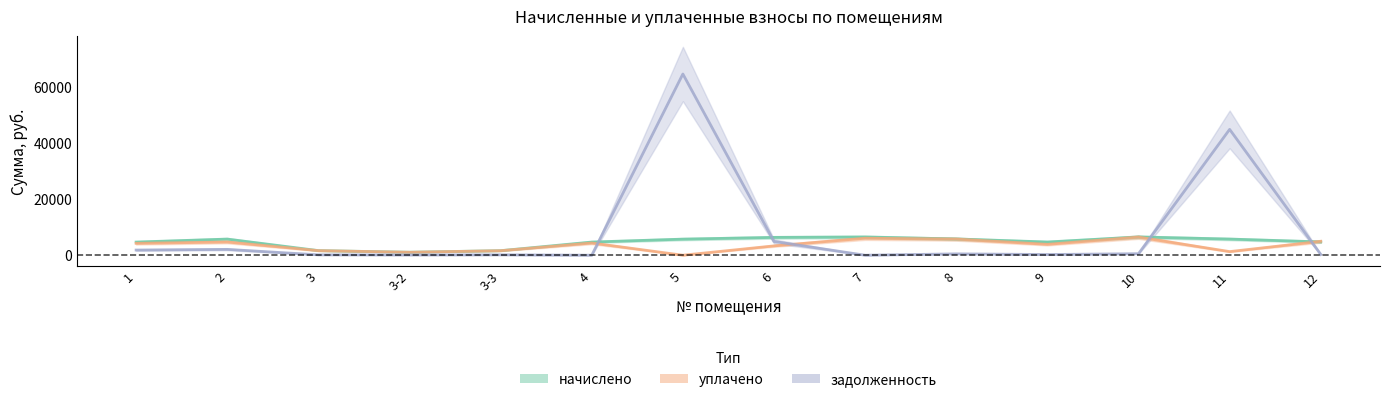

Rank the series by their maximum value, from lowest to highest.

уплачено, начислено, задолженность